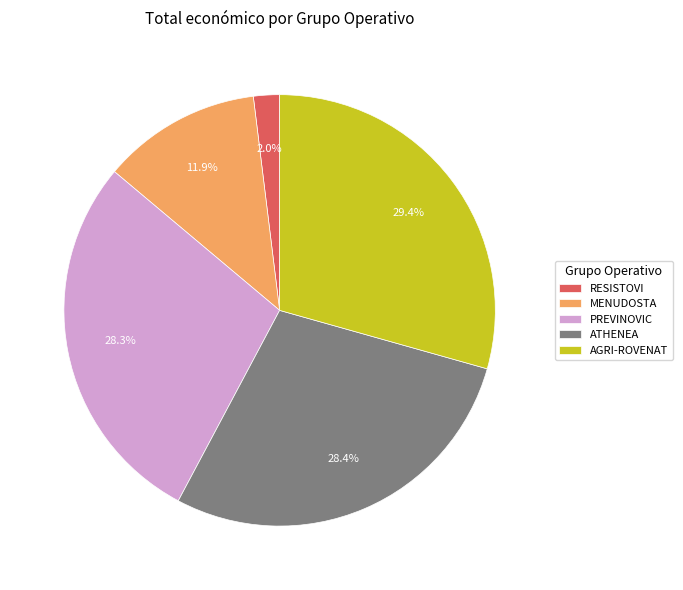

Which category has the smallest portion of the pie?

RESISTOVI